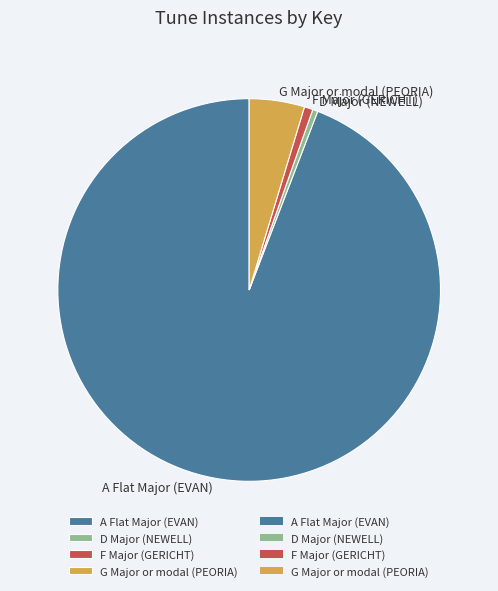

What is the ratio of the value at D Major (NEWELL) to the value at G Major or modal (PEORIA)?

0.1